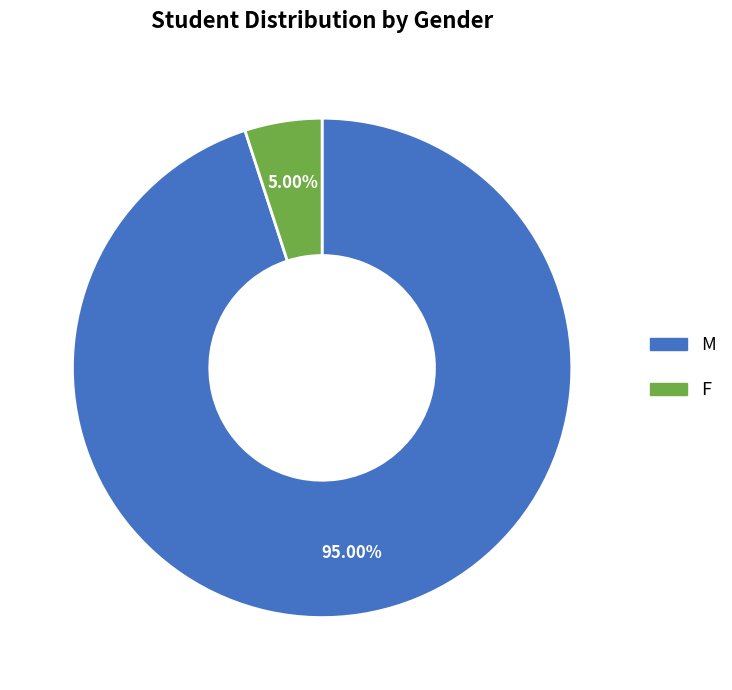

Is F the majority of the pie?

No